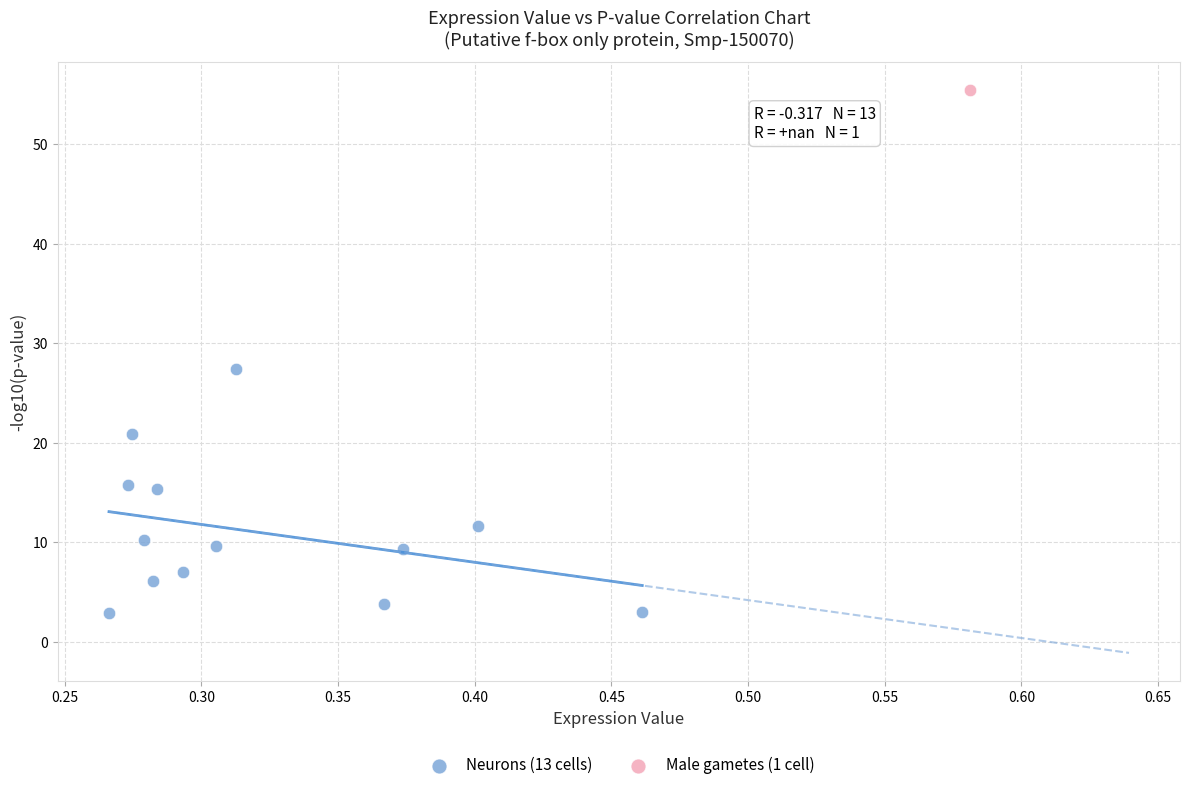

What are all the series names shown in the legend?

Neurons (13 cells), Male gametes (1 cell)